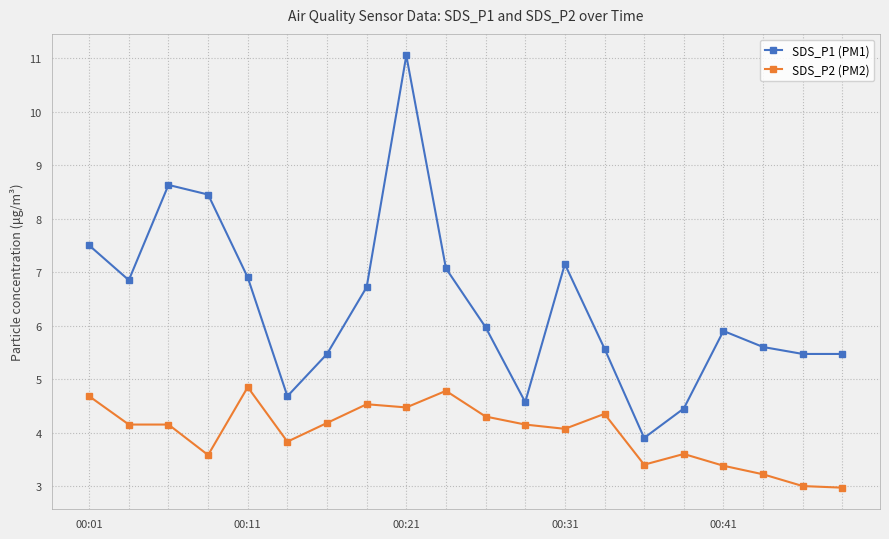

What is the difference between the maximum and minimum values in the SDS_P2 (PM2) series?

1.9